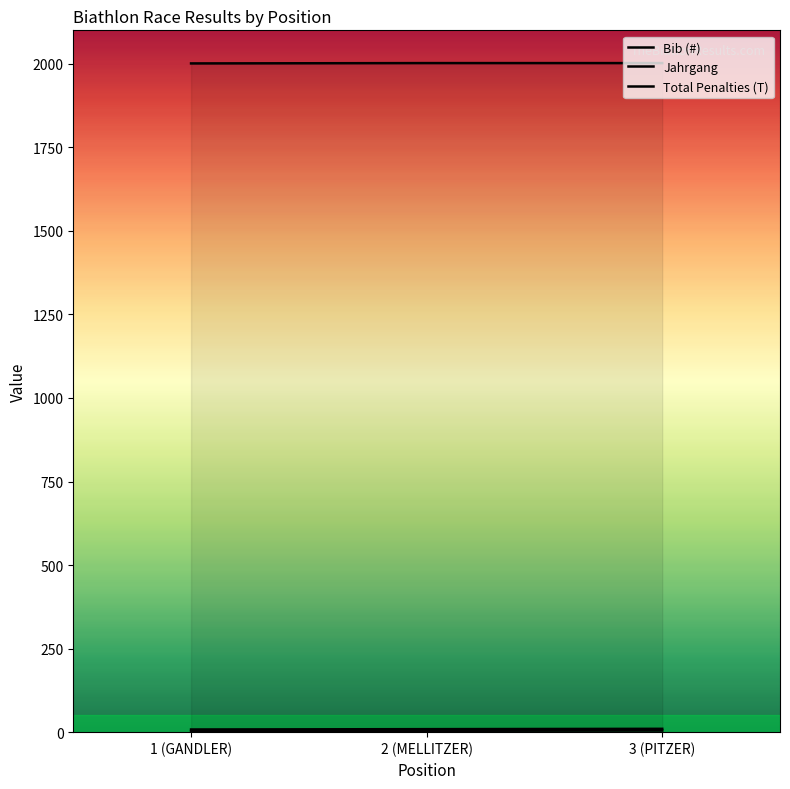

At which label is Jahrgang closest to 2001?

1 (GANDLER)